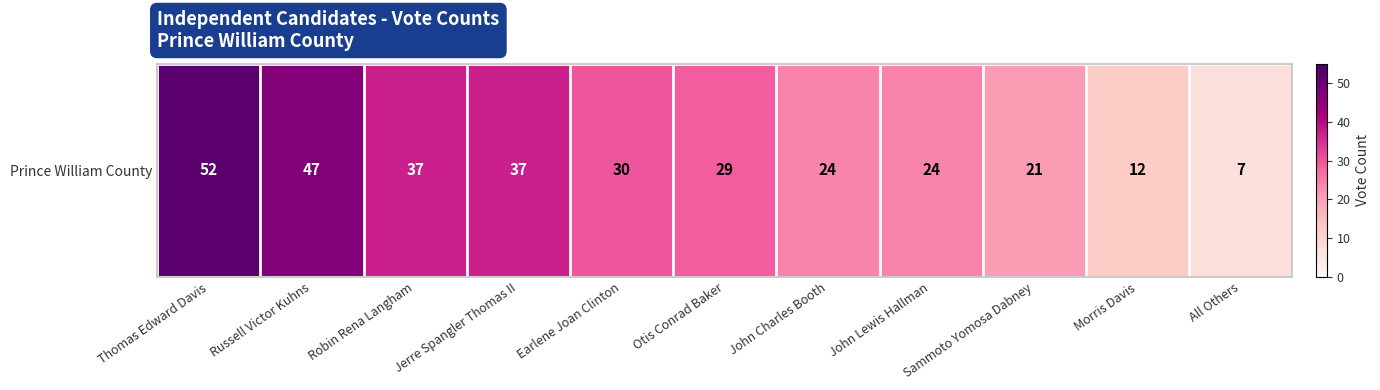

What is the minimum value shown in the chart?

7